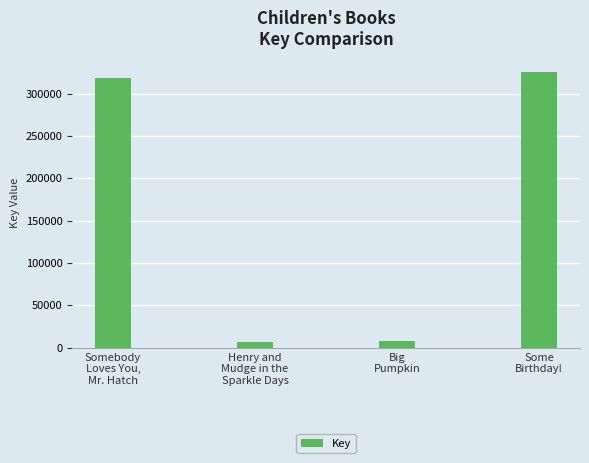

Are the bars horizontal?

No